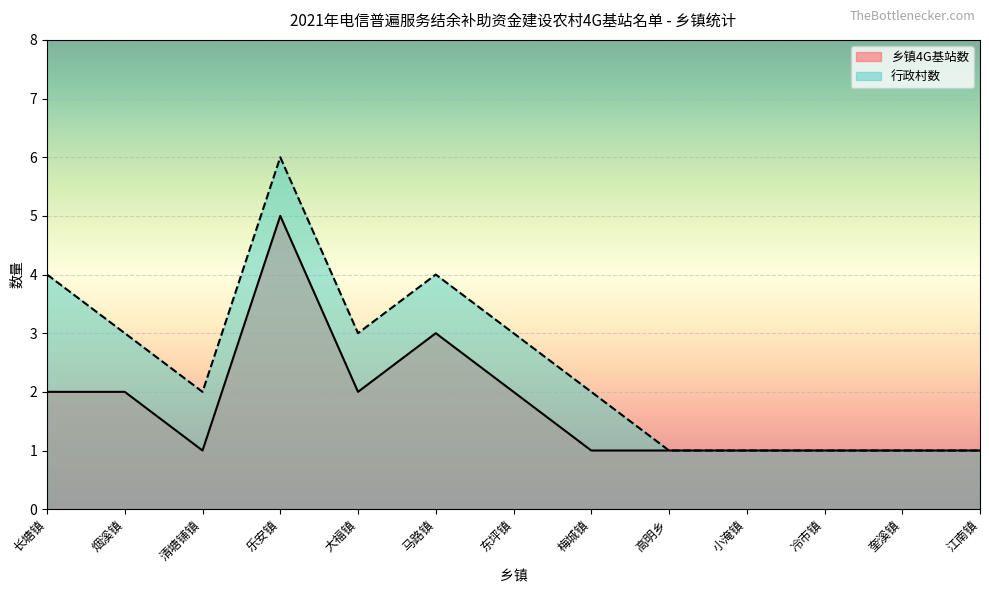

How many categories are shown in the chart?

13